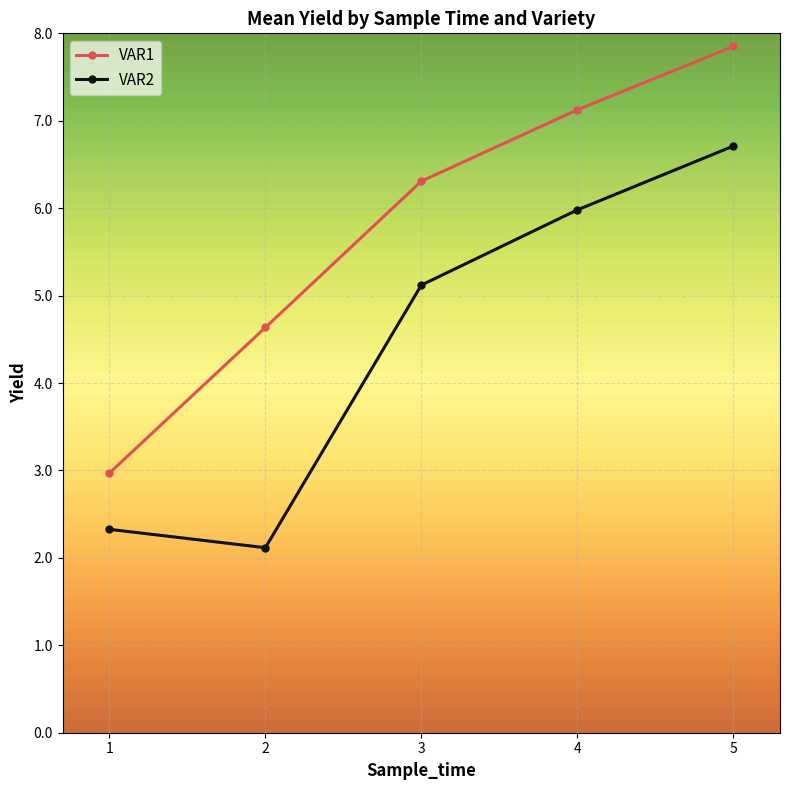

True or false: VAR2 and VAR1 intersect in this chart.

False